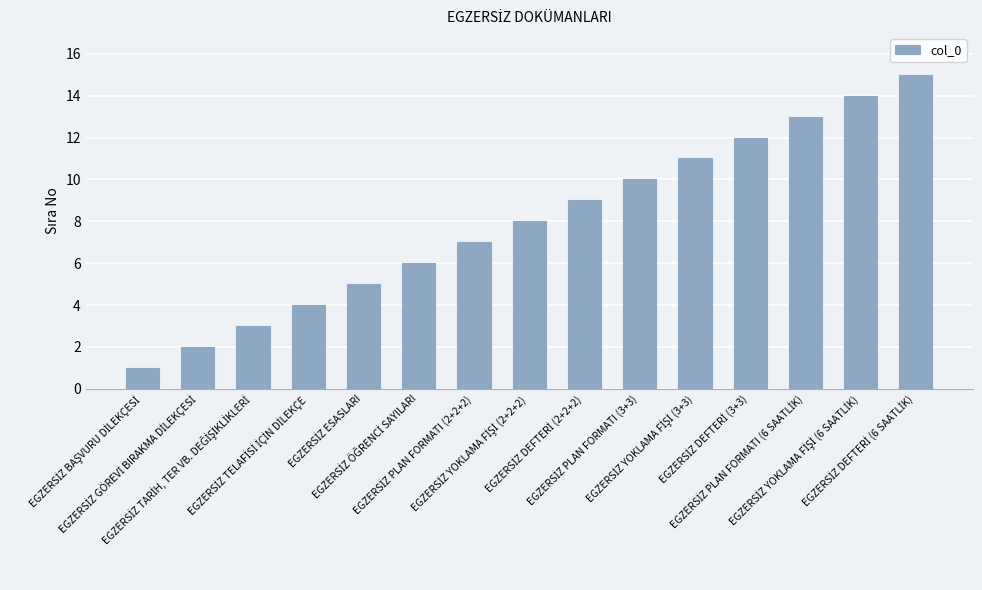

What is the sum of all values?

120